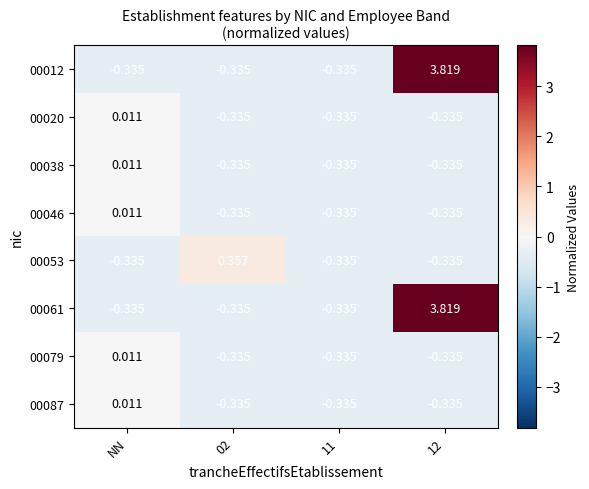

At which label does 00046 first exceed 0?

NN